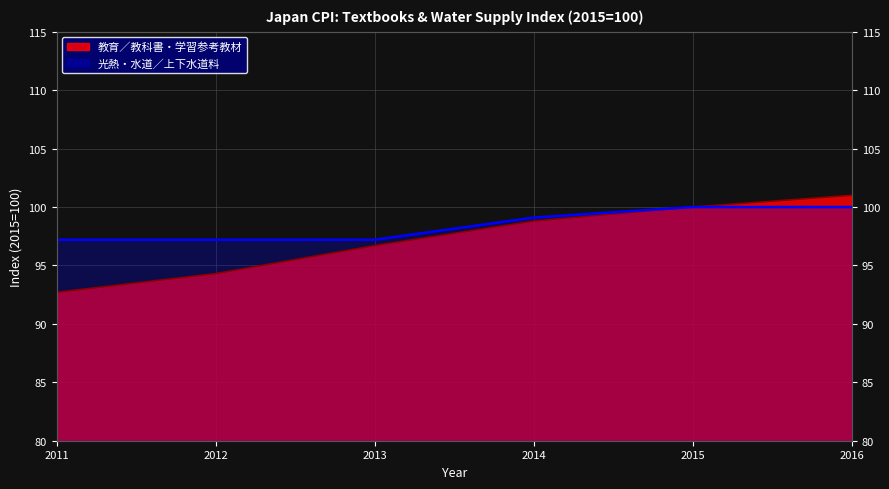

List the series in order of their peak value, lowest first.

光熱・水道／上下水道料, 教育／教科書・学習参考教材